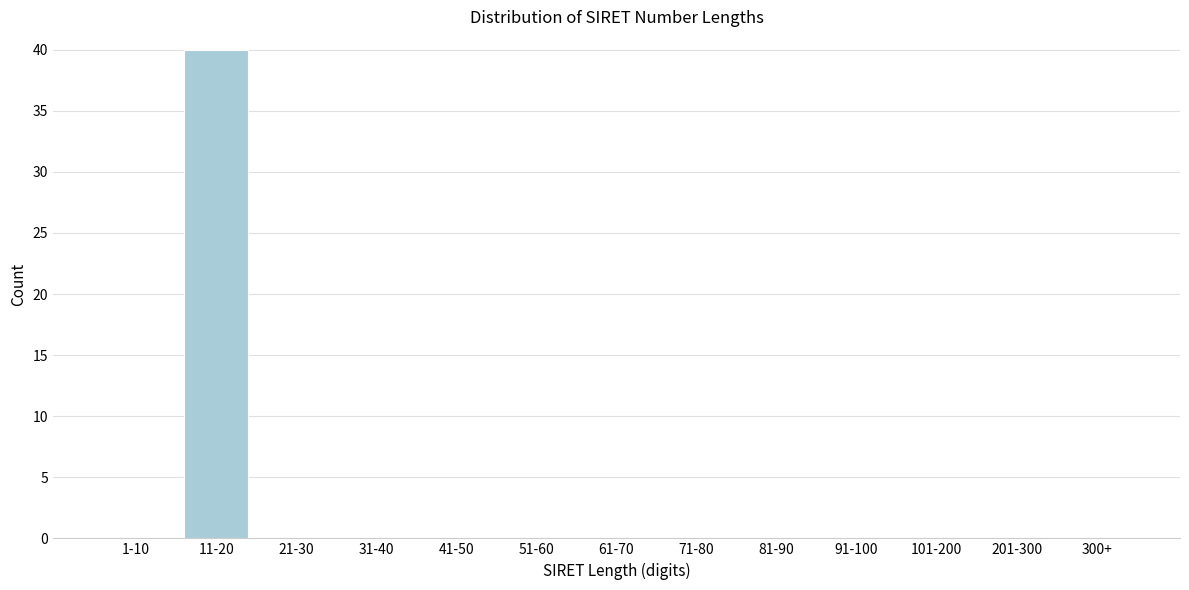

Reading left to right, what are all the values shown in this chart?

1-10=0	11-20=40	21-30=0	31-40=0	41-50=0	51-60=0	61-70=0	71-80=0	81-90=0	91-100=0	101-200=0	201-300=0	300+=0